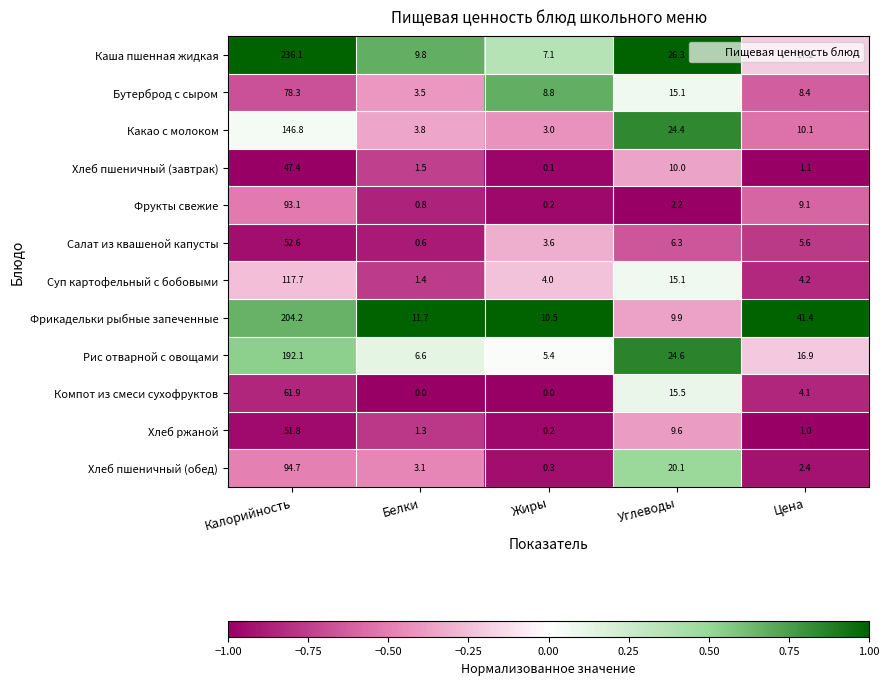

Which category has the highest value across all series?

Калорийность